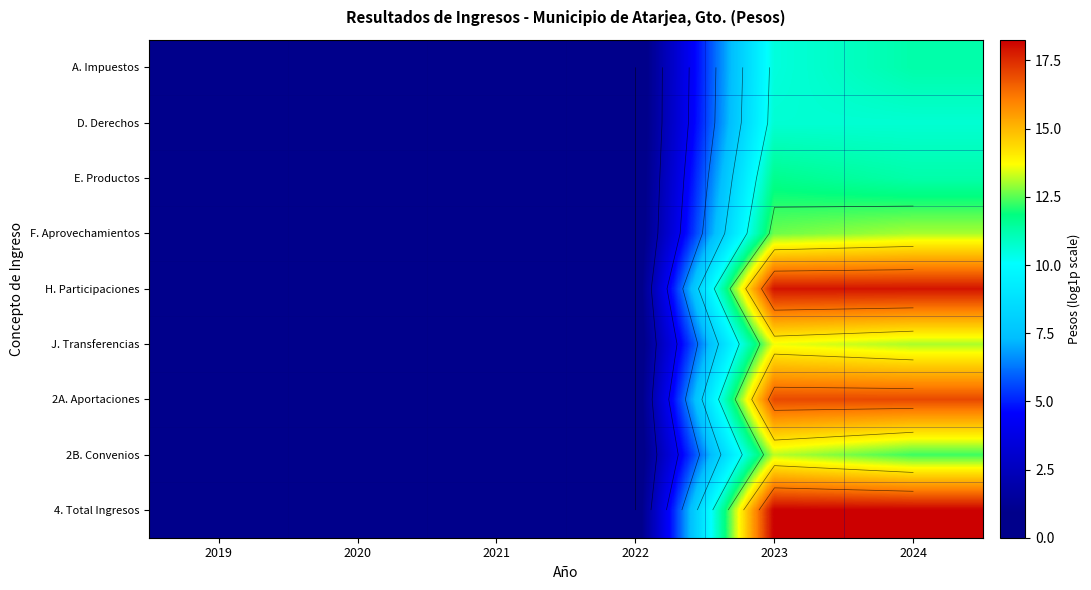

How many categories are shown in the chart?

6